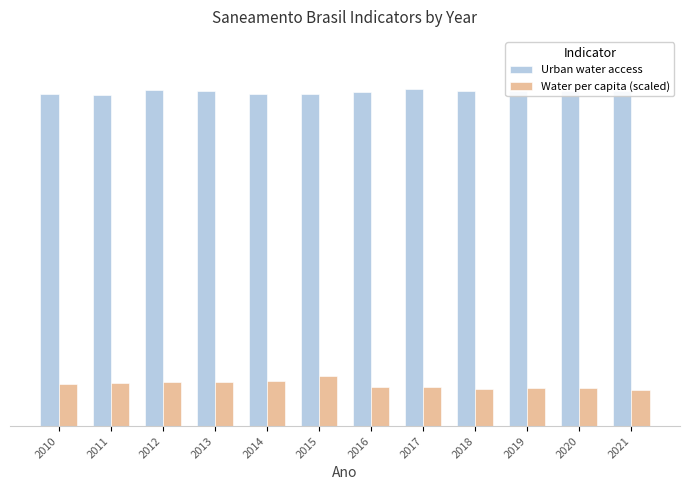

Which series changed the most between 2017 and 2018?

Urban water access